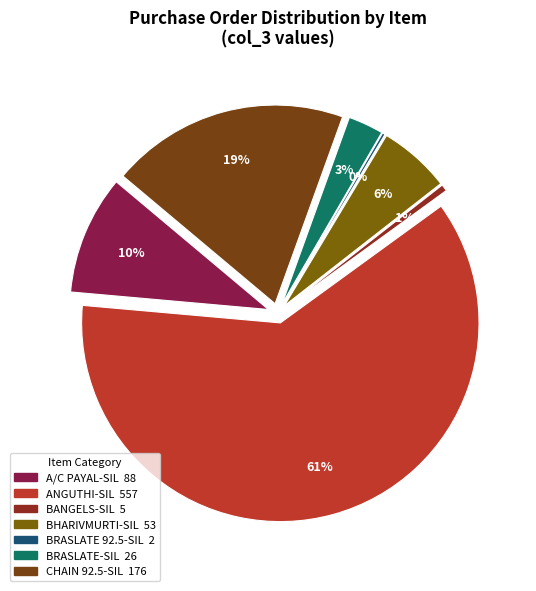

What portion of the pie excludes ANGUTHI-SIL?

38.6%